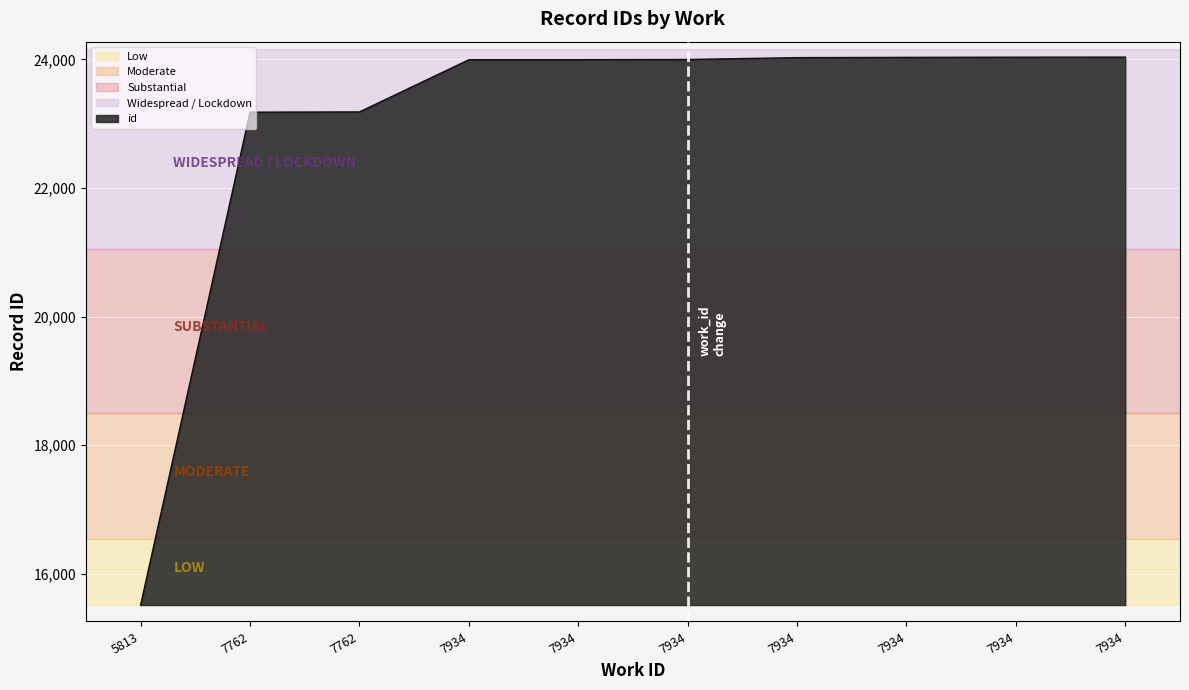

What is the minimum value shown in the chart?

15516